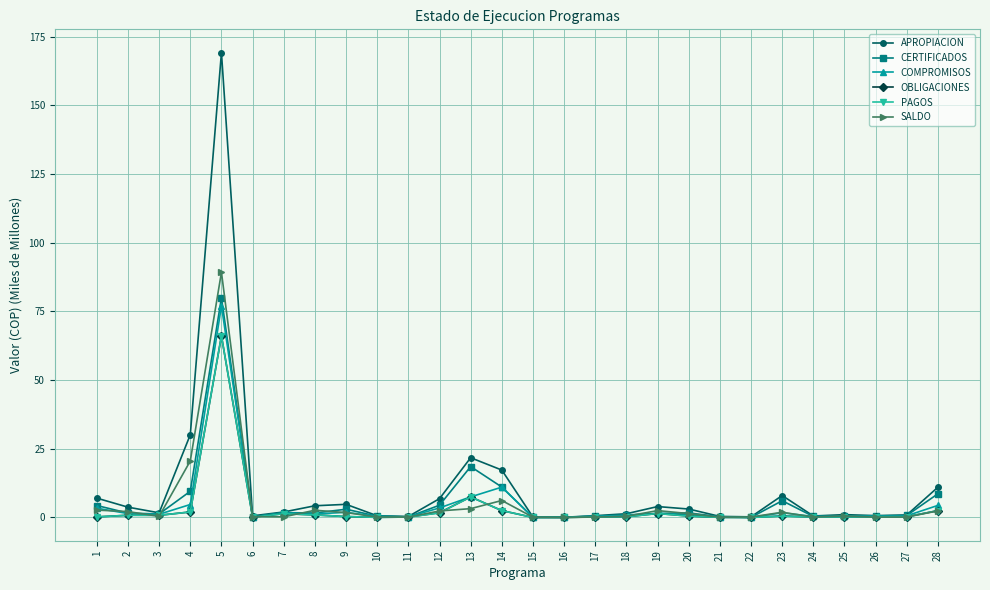

At which category is the sum across all series the highest?

5